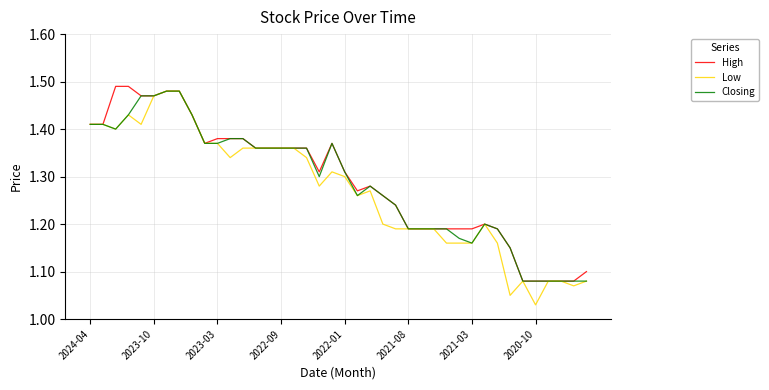

Reading left to right, transcribe all the data shown in this chart.

High: 1.4	1.4	1.5	1.5	1.5	1.5	1.5	1.5	1.4	1.4	1.4	1.4	1.4	1.4	1.4	1.4	1.4	1.4	1.3	1.4	1.3	1.3	1.3	1.3	1.2	1.2	1.2	1.2	1.2	1.2	1.2	1.2	1.2	1.1	1.1	1.1	1.1	1.1	1.1	1.1
Low: 1.4	1.4	1.4	1.4	1.4	1.5	1.5	1.5	1.4	1.4	1.4	1.3	1.4	1.4	1.4	1.4	1.4	1.3	1.3	1.3	1.3	1.3	1.3	1.2	1.2	1.2	1.2	1.2	1.2	1.2	1.2	1.2	1.2	1.1	1.1	1.0	1.1	1.1	1.1	1.1
Closing: 1.4	1.4	1.4	1.4	1.5	1.5	1.5	1.5	1.4	1.4	1.4	1.4	1.4	1.4	1.4	1.4	1.4	1.4	1.3	1.4	1.3	1.3	1.3	1.3	1.2	1.2	1.2	1.2	1.2	1.2	1.2	1.2	1.2	1.1	1.1	1.1	1.1	1.1	1.1	1.1